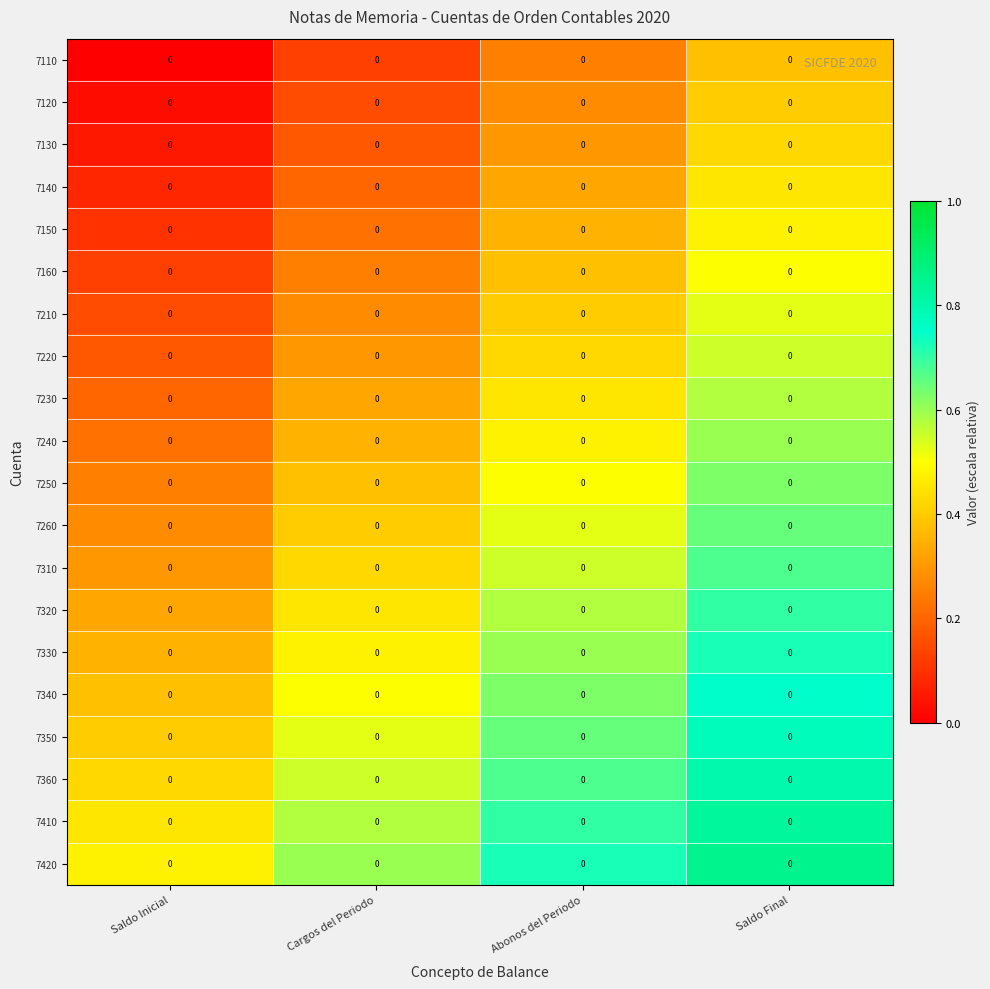

The 7110 series shows 0.2 at Abonos del Periodo. True or false?

True